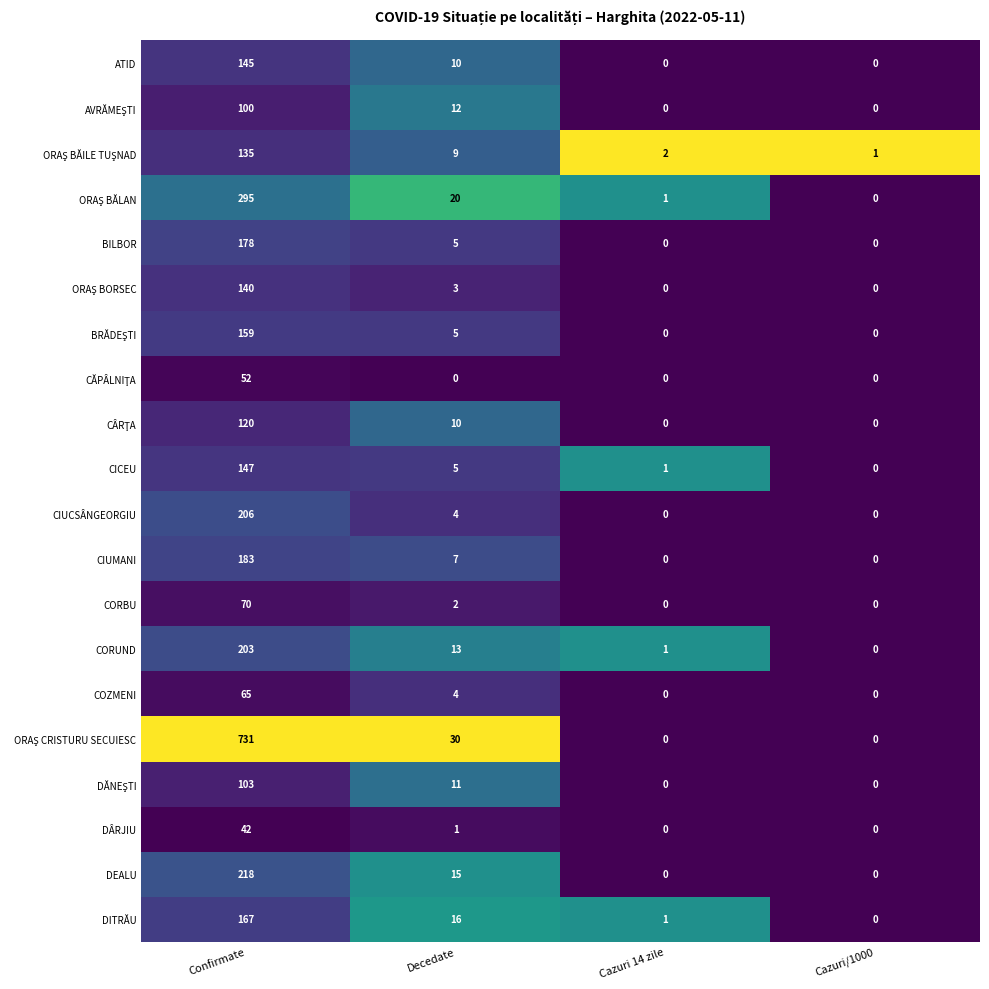

What is the spread (max minus min) of values at Confirmate?

689